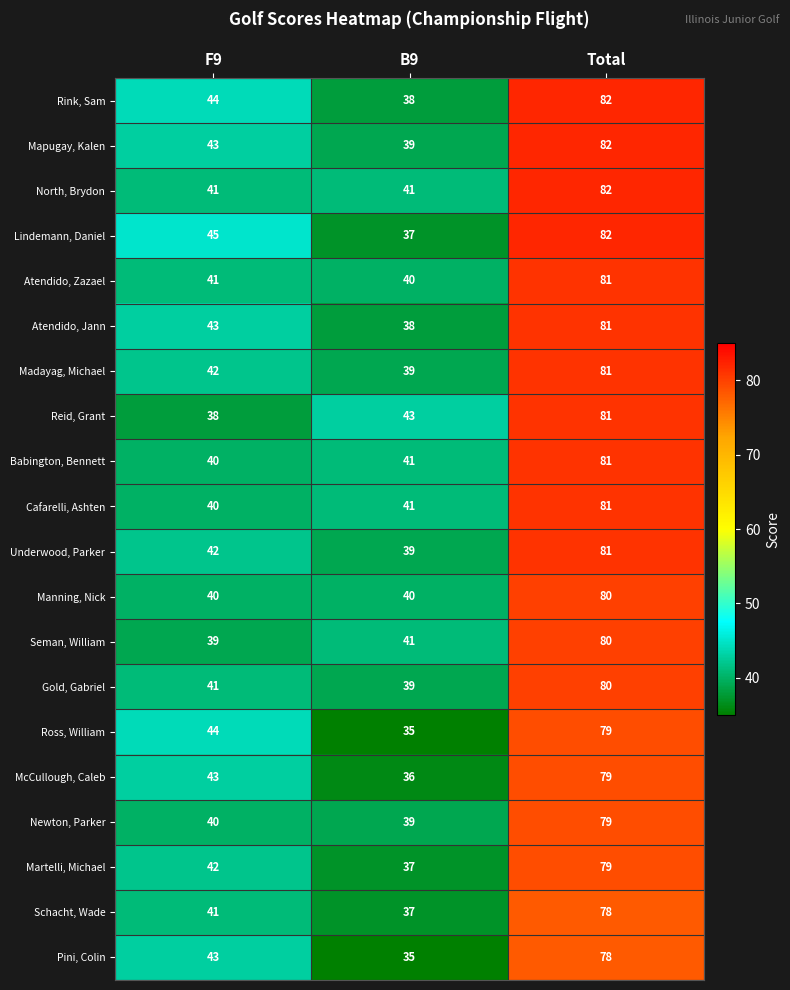

What is the maximum value shown in the chart?

82